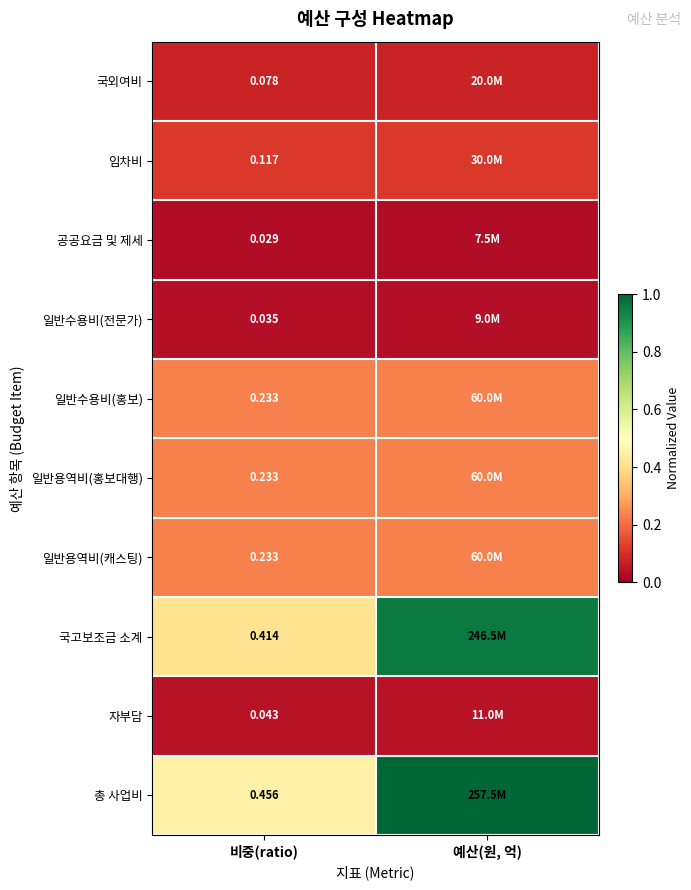

Is the value of 공공요금 및 제세 at 비중(ratio) greater than the value of 총 사업비 at 비중(ratio)?

No